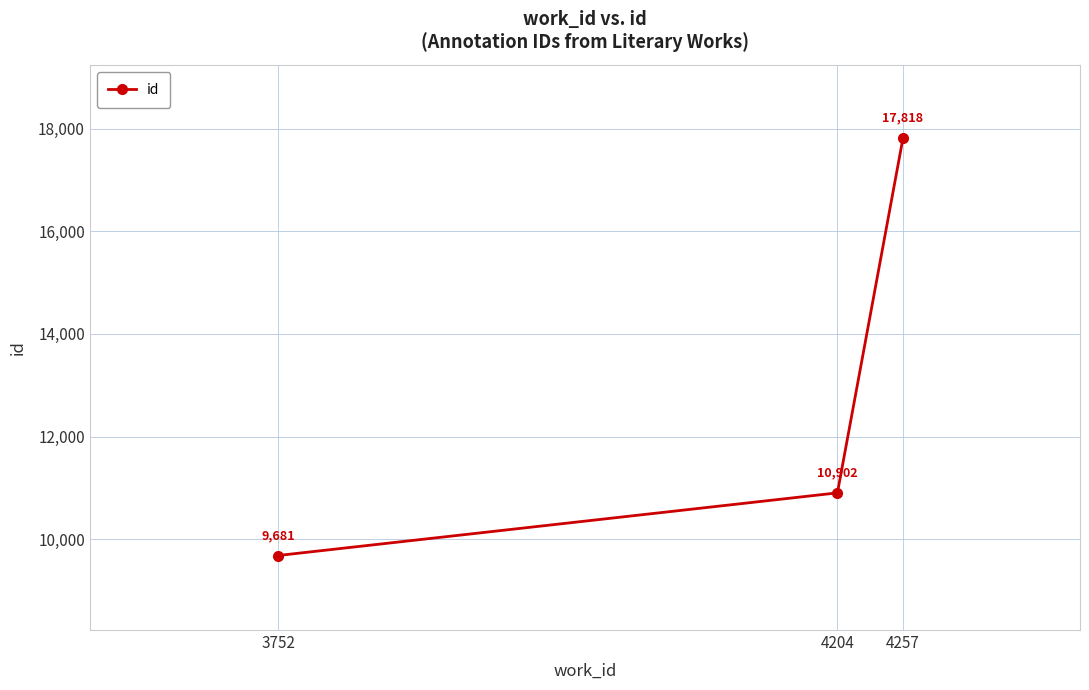

Count the number of categories in the chart.

3